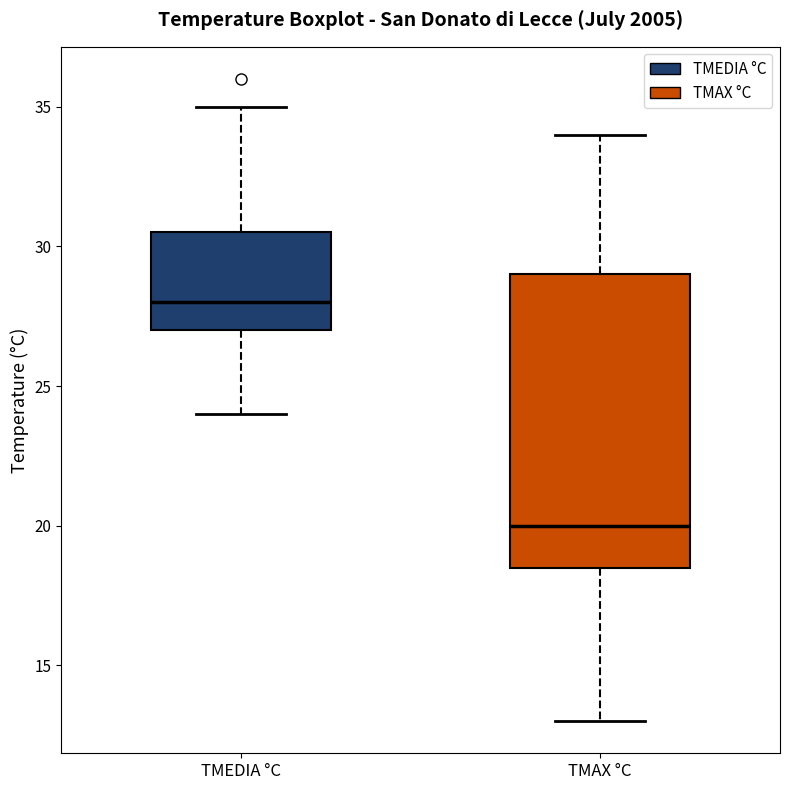

Where is the lower edge of the box for TMAX °C on the y-axis? The values are not printed on the chart, so give them approximately, as read against the axis.

18.5